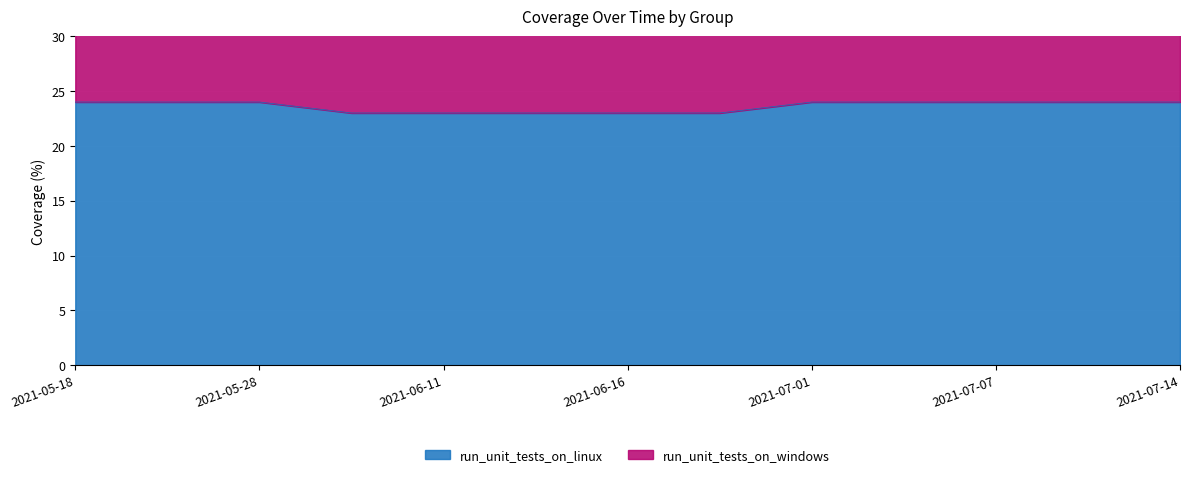

The run_unit_tests_on_linux series shows 7 at 2021-06-11. True or false?

False